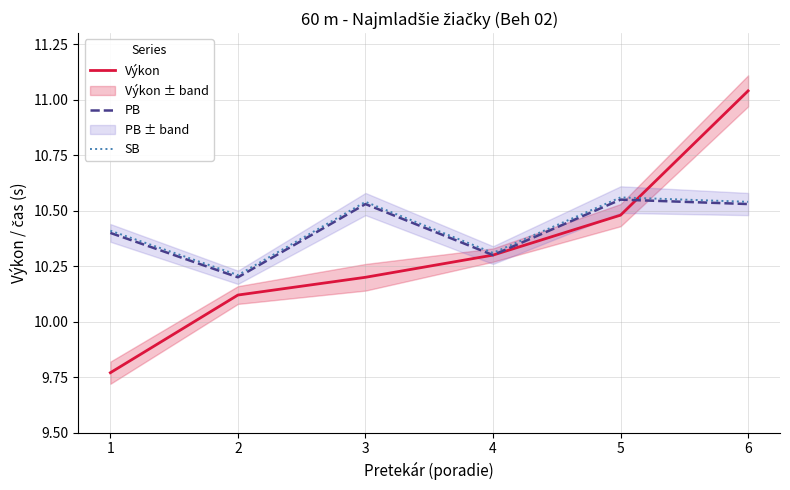

Where is PB nearest to the value 10?

2